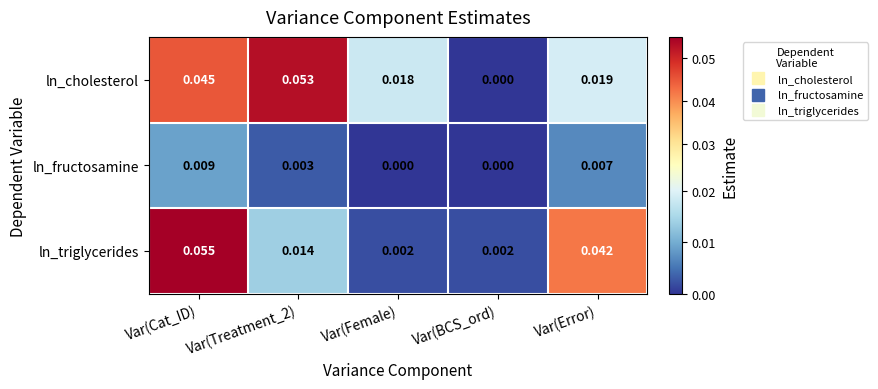

Between Var(Cat_ID) and Var(Treatment_2), which series saw the biggest shift?

ln_triglycerides